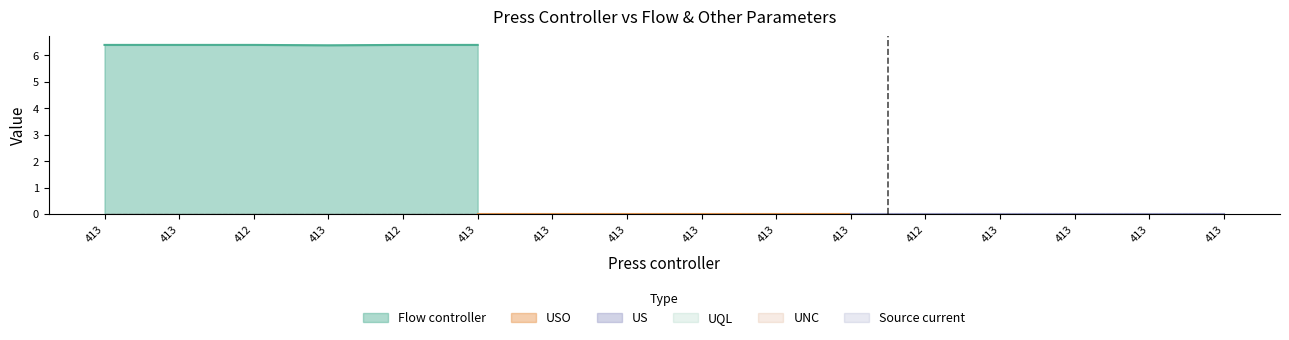

True or false: Source current and USO intersect in this chart.

False